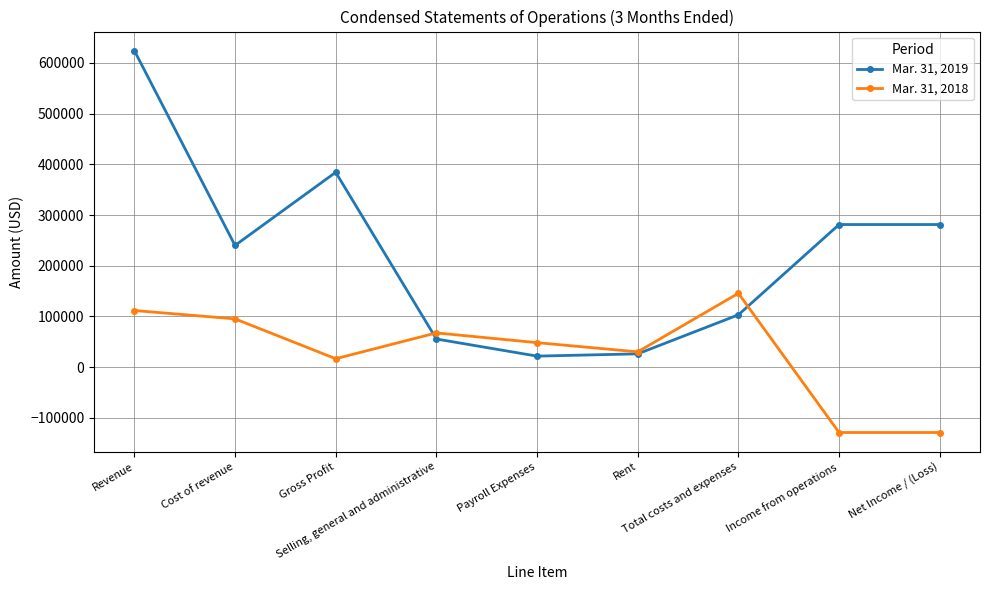

Reading left to right, extract all data points from this chart.

Mar. 31, 2019: Revenue=624271	Cost of revenue=240005	Gross Profit=384266	Selling, general and administrative=55365	Payroll Expenses=21601	Rent=26089	Total costs and expenses=103055	Income from operations=281211	Net Income / (Loss)=281211
Mar. 31, 2018: Revenue=111576	Cost of revenue=95095	Gross Profit=16481	Selling, general and administrative=67410	Payroll Expenses=48167	Rent=30000	Total costs and expenses=145577	Income from operations=-129095	Net Income / (Loss)=-129095